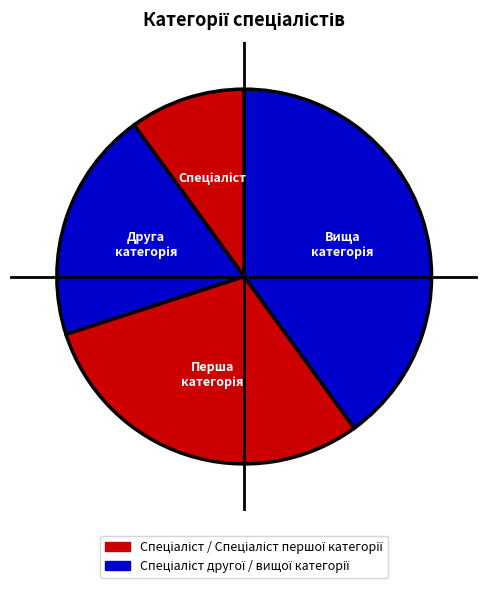

To the nearest percent, what is the difference between the largest and smallest slice percentages?

30%